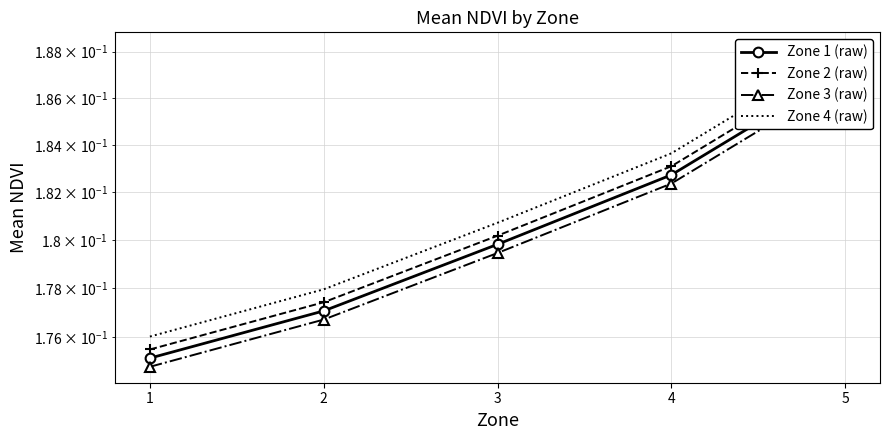

Read the Zone 4 (raw) value at 4.

0.2